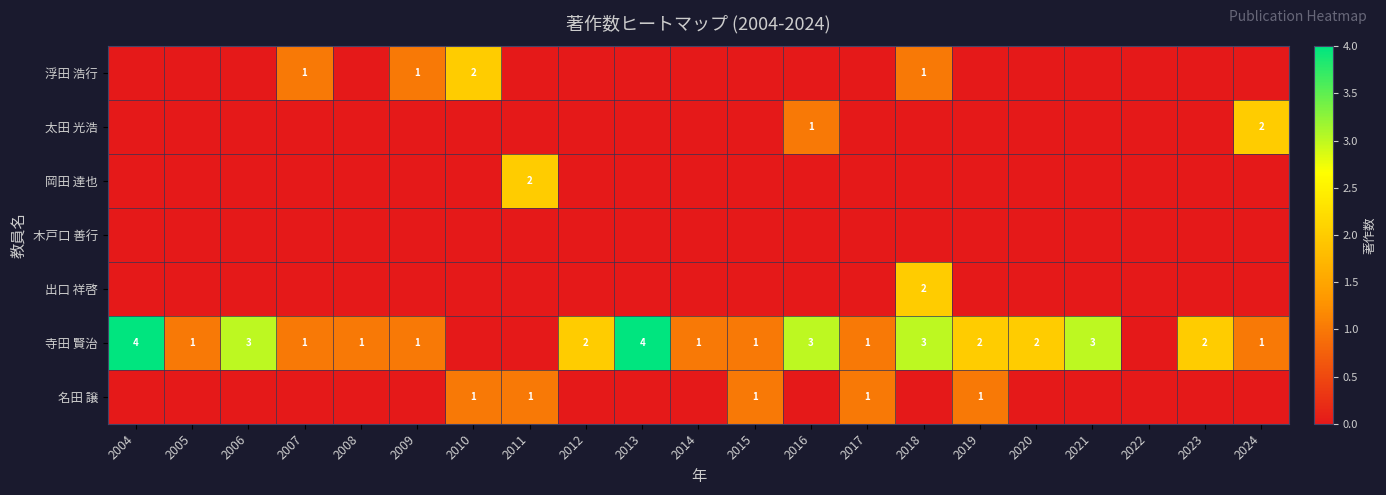

What is the average value of the 寺田 賢治 series?

2